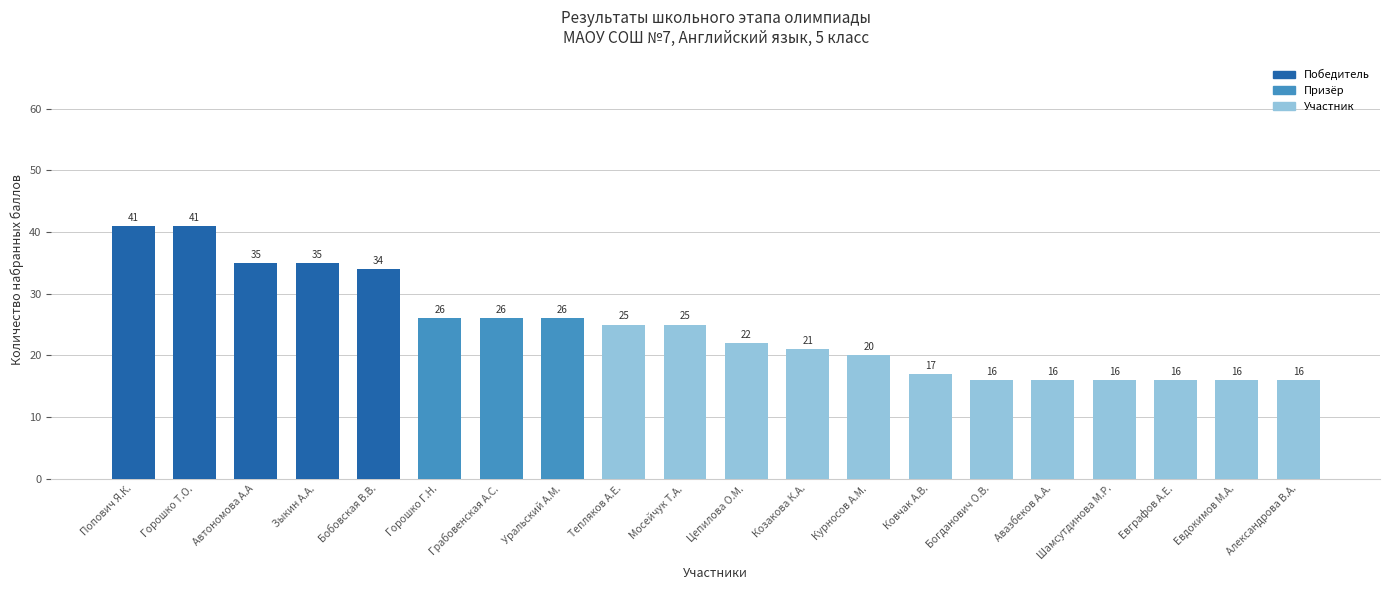

At which label does the data first exceed 25?

Попович Я.К.